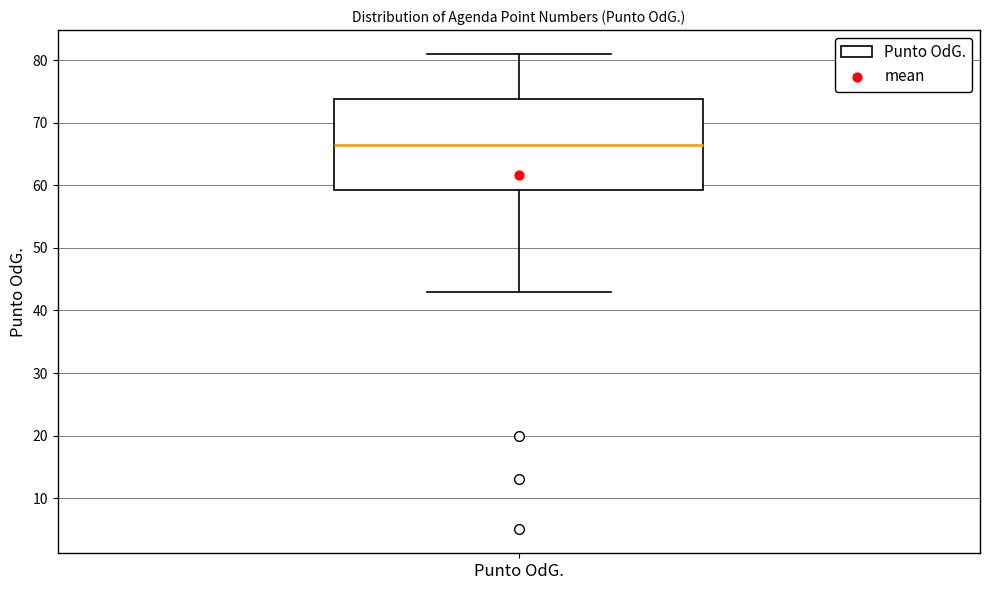

Where is the upper edge of the box for Punto OdG. on the y-axis? The values are not printed on the chart, so give them approximately, as read against the axis.

74